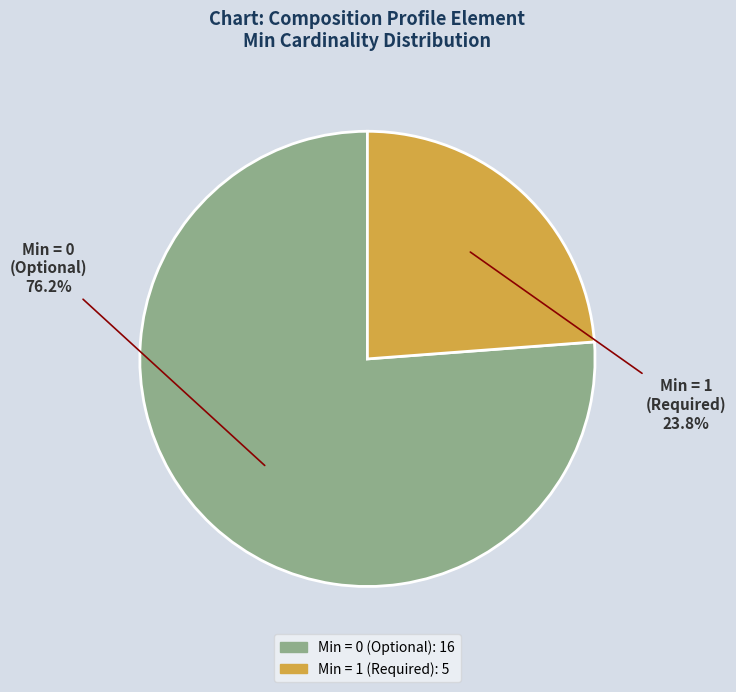

Does any single category account for the majority?

Yes